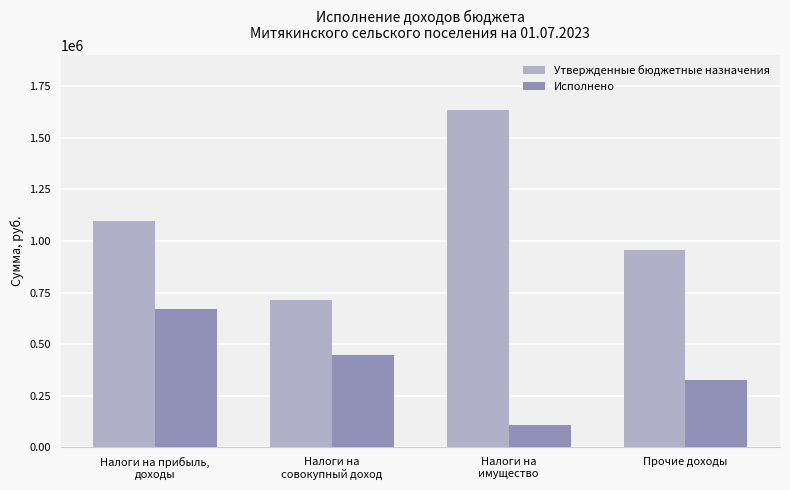

List the series in order of their overall mean, lowest first.

Исполнено, Утвержденные бюджетные назначения